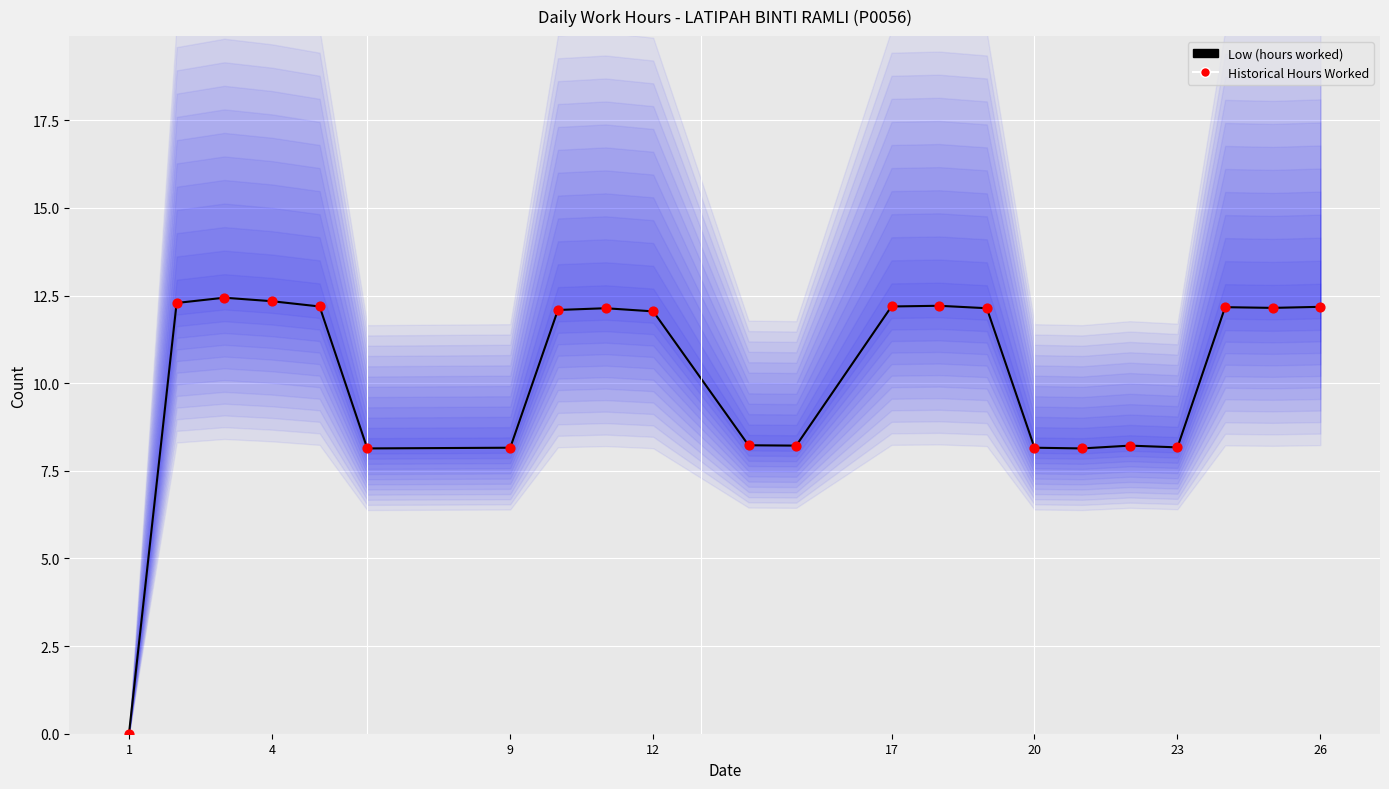

At how many categories does at least one series exceed 3?

21